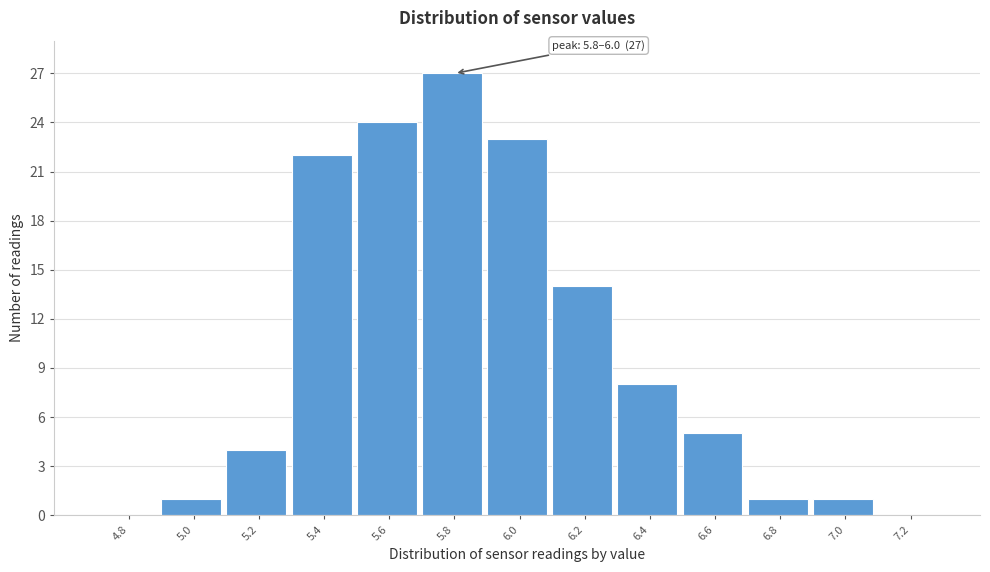

Reading left to right, extract all data points from this chart.

4.8=0	5.0=1	5.2=4	5.4=22	5.6=24	5.8=27	6.0=23	6.2=14	6.4=8	6.6=5	6.8=1	7.0=1	7.2=0